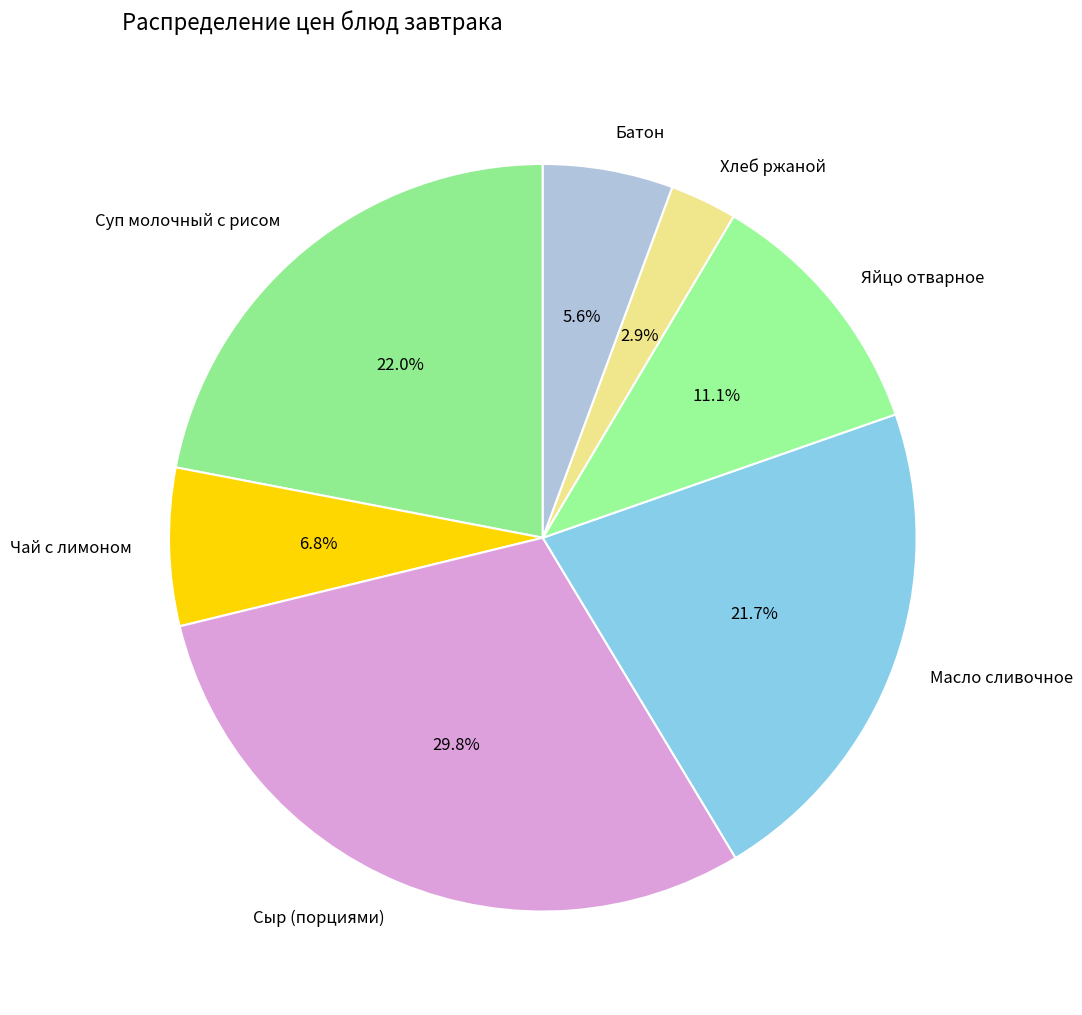

To the nearest percent, what is the combined percentage of Сыр (порциями) and Суп молочный с рисом?

52%